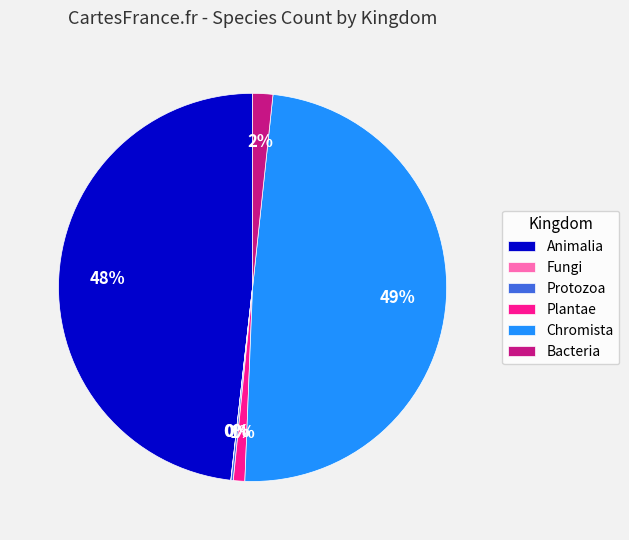

Which category has the biggest portion of the pie?

Chromista